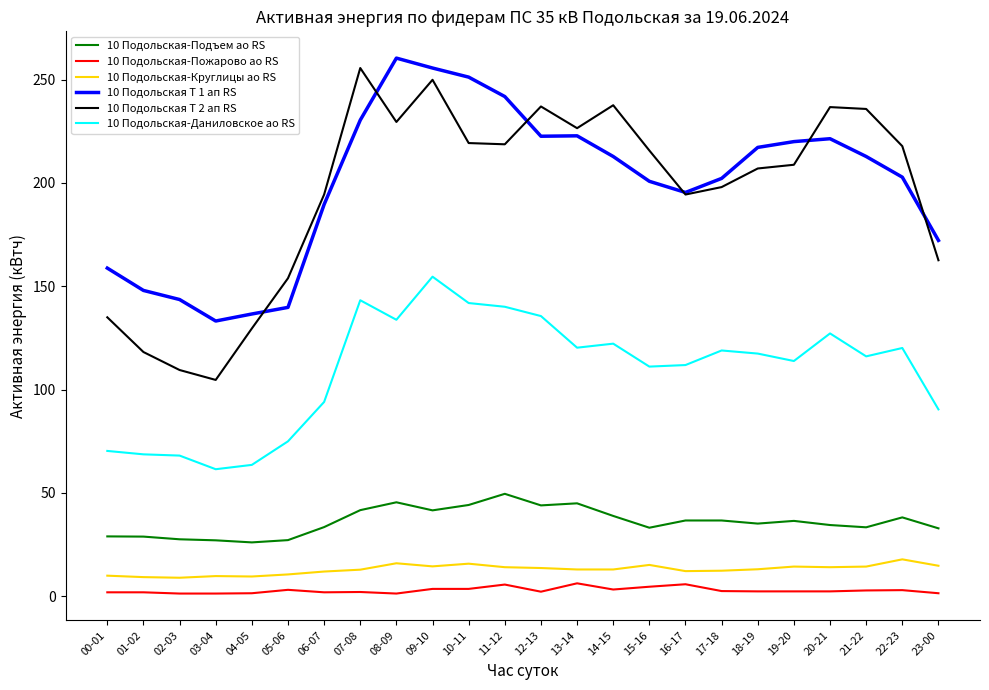

Where is the first local minimum for 10 Подольская Т 2 ап RS?

03-04